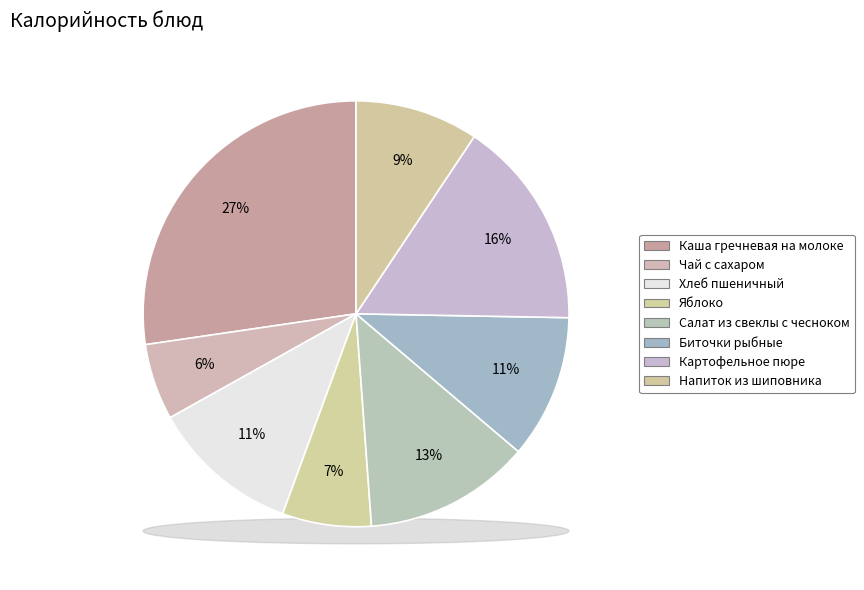

What percentage is the Картофельное пюре slice, to the nearest percent?

16%